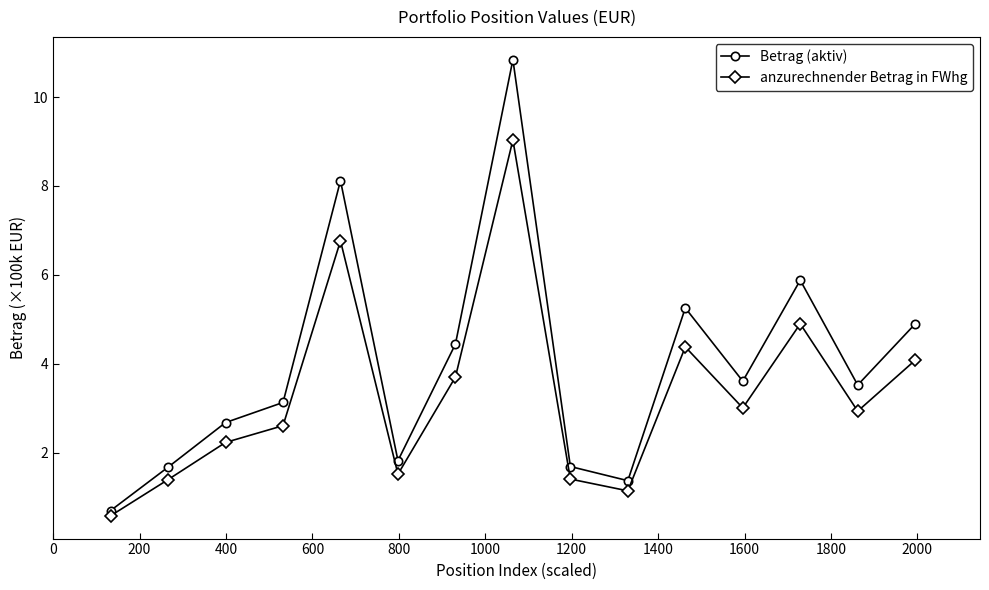

What is the difference between the maximum and minimum values in the Betrag (aktiv) series?

10.1